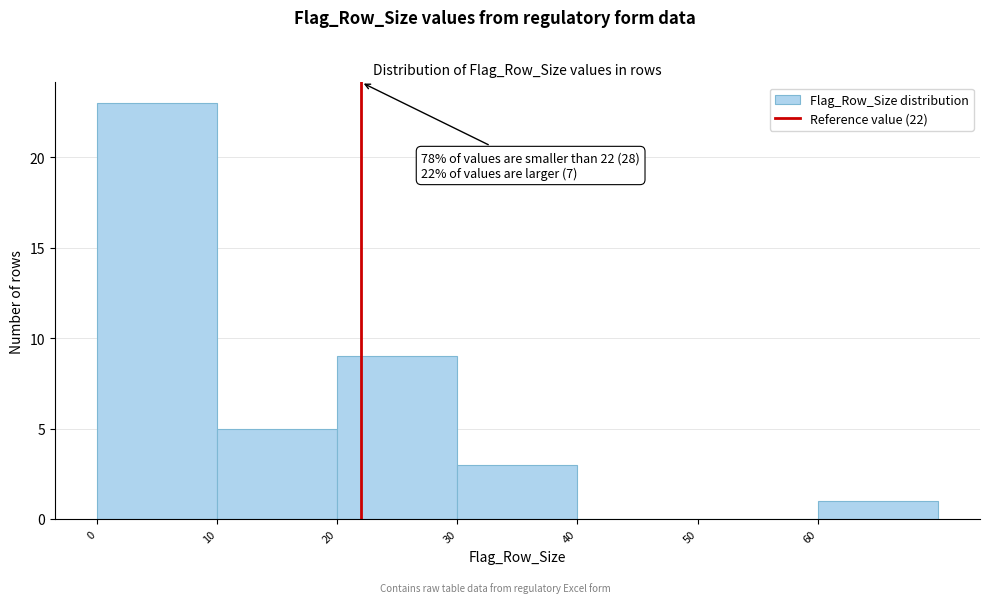

Over which range of the x-axis is the bar tallest?

0 to 10